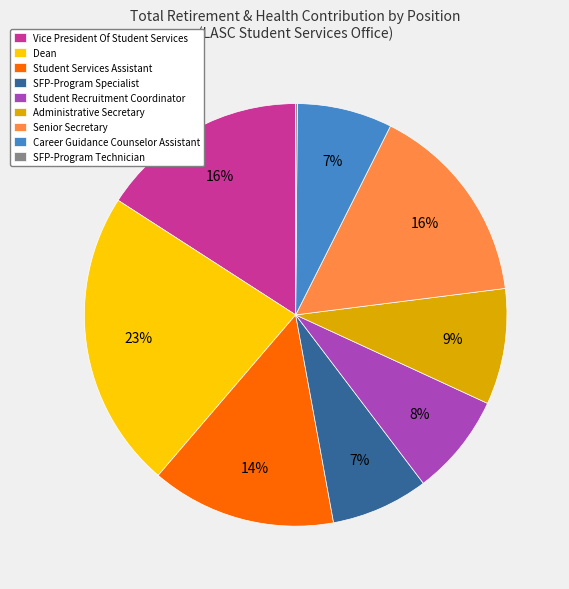

Which category has the biggest portion of the pie?

Dean